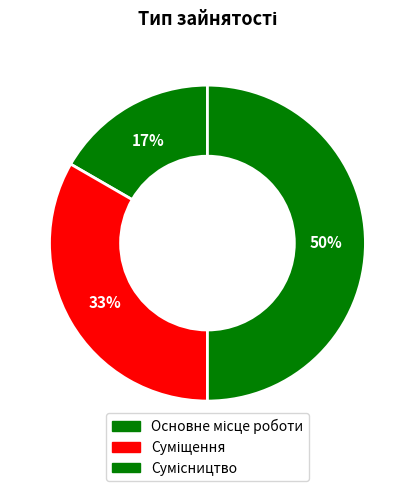

Is it true that Основне місце роботи is 2% of the pie?

False